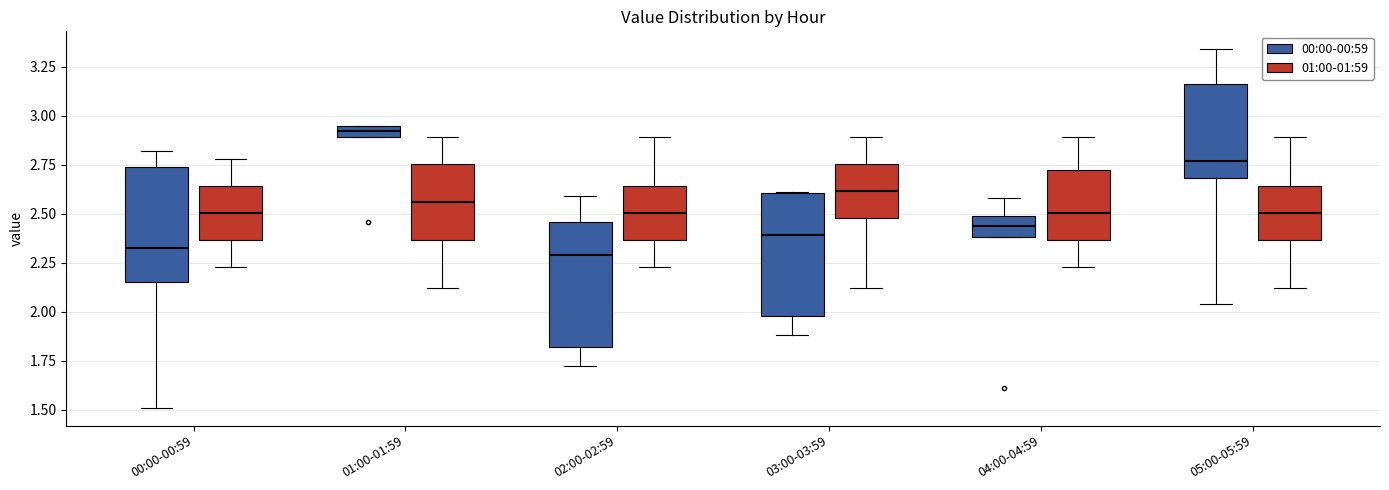

Where is the lower edge of the box for 05:00-05:59 (00:00-00:59) on the y-axis? The values are not printed on the chart, so give them approximately, as read against the axis.

2.70